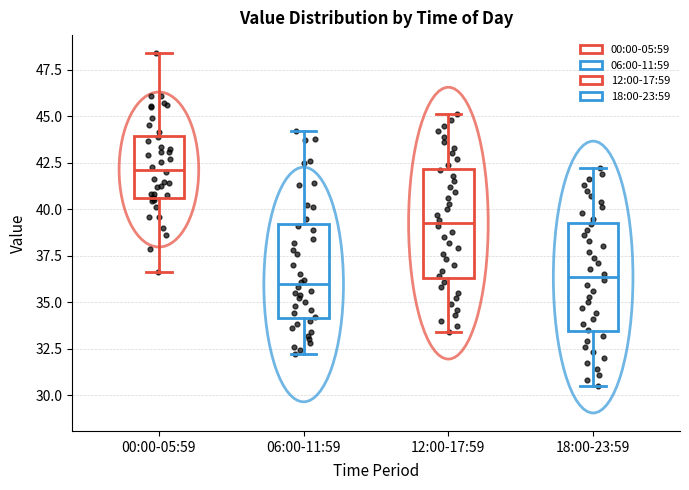

Reading left to right, read every box against the y-axis: the position of its median line, the range the box covers, and the ends of its whiskers. The values are not printed on the chart, so give them approximately, as read against the axis.

00:00-05:59: median 42.0, box 40.5 to 44.0, whiskers 36.5 to 48.5
06:00-11:59: median 36.0, box 34.0 to 39.0, whiskers 32.0 to 44.0
12:00-17:59: median 39.5, box 36.5 to 42.0, whiskers 33.5 to 45.0
18:00-23:59: median 36.5, box 33.5 to 39.5, whiskers 30.5 to 42.0